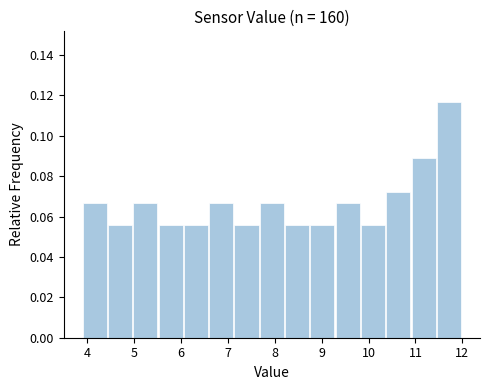

Reading left to right, transcribe this chart: for each bar, give the range it covers on the x-axis and its height. Neither the bar edges nor the heights are printed on the chart, so give them approximately, as read against the axes.

3.90 to 4.44: 0.066
4.44 to 4.98: 0.056
4.98 to 5.52: 0.066
5.52 to 6.06: 0.056
6.06 to 6.60: 0.056
6.60 to 7.14: 0.066
7.14 to 7.68: 0.056
7.68 to 8.22: 0.066
8.22 to 8.76: 0.056
8.76 to 9.30: 0.056
9.30 to 9.84: 0.066
9.84 to 10.38: 0.056
10.38 to 10.92: 0.072
10.92 to 11.46: 0.088
11.46 to 12.00: 0.116